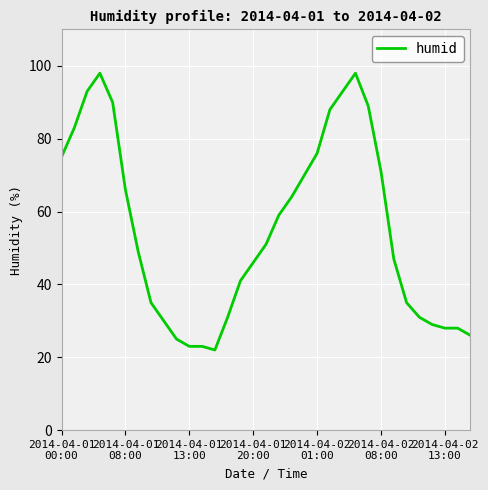

Reading left to right, extract all data points from this chart.

75	83	93	98	90	66	49	35	30	25	23	23	22	31	41	46	51	59	64	70	76	88	93	98	89	71	47	35	31	29	28	28	26